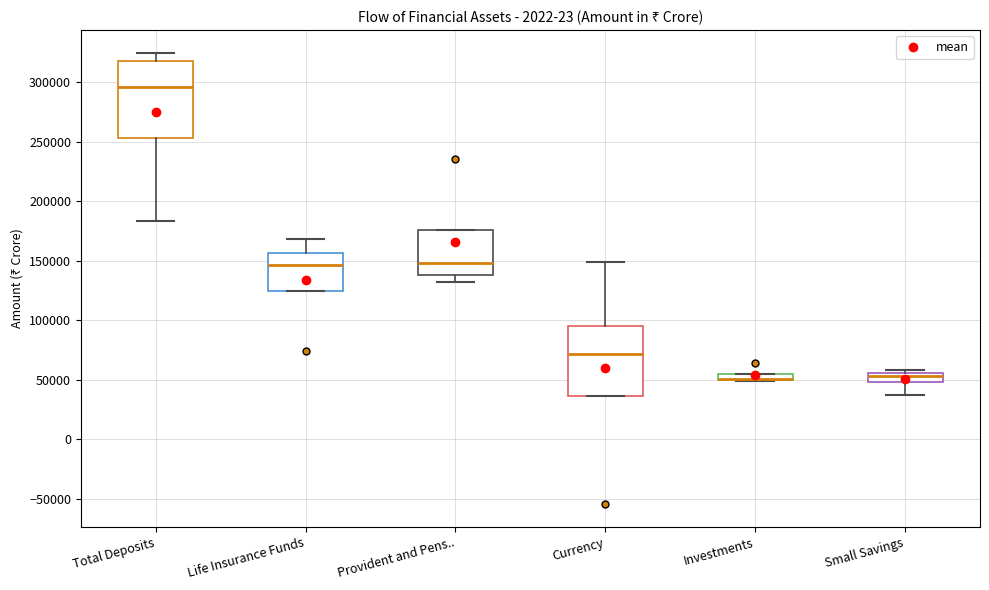

Comparing the boxes themselves (not the whiskers), which one is the tallest?

Total Deposits